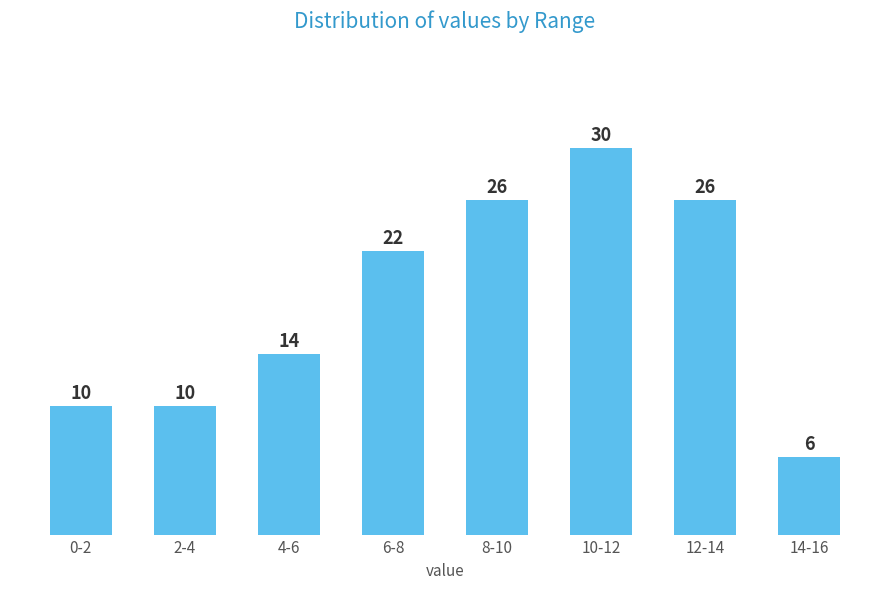

Reading left to right, extract all data points from this chart.

10	10	14	22	26	30	26	6